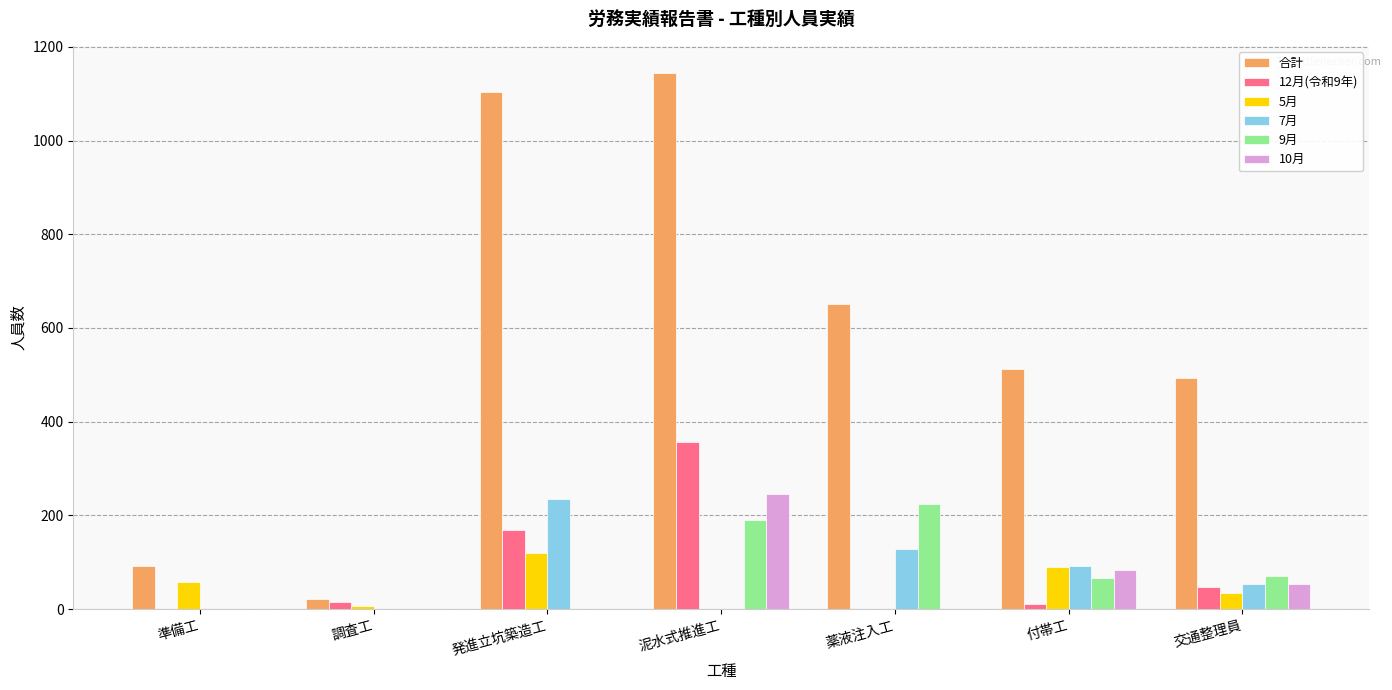

At which label does 9月 first exceed 67?

泥水式推進工